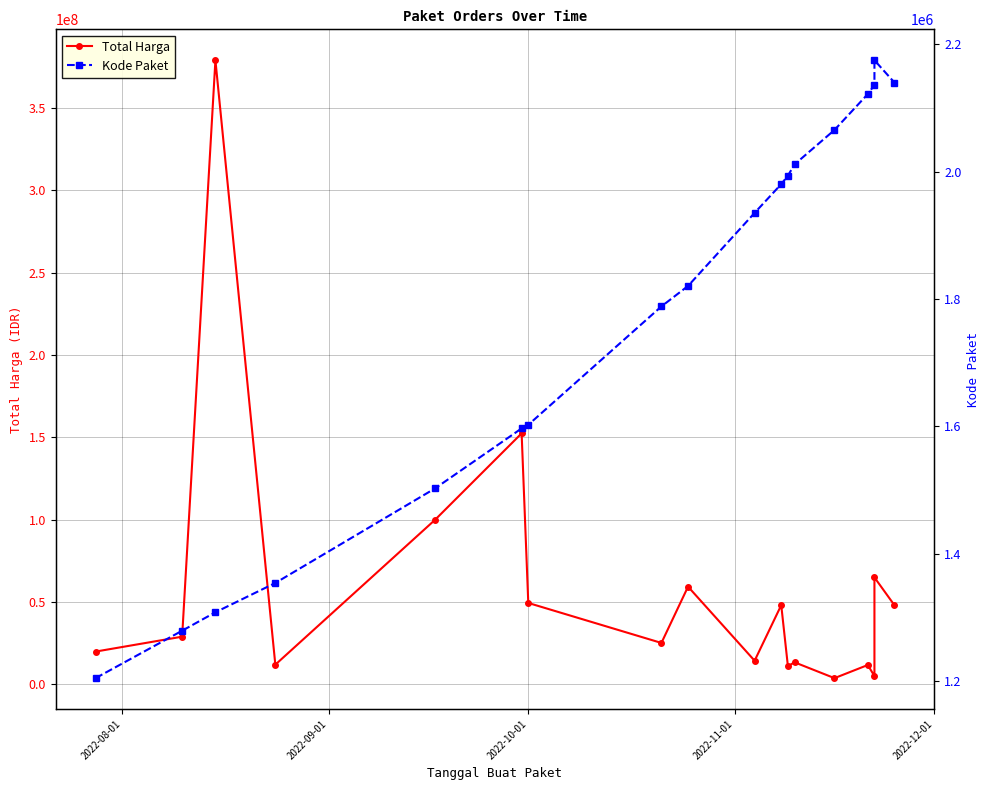

What are all the series names shown in the legend?

Total Harga, Kode Paket